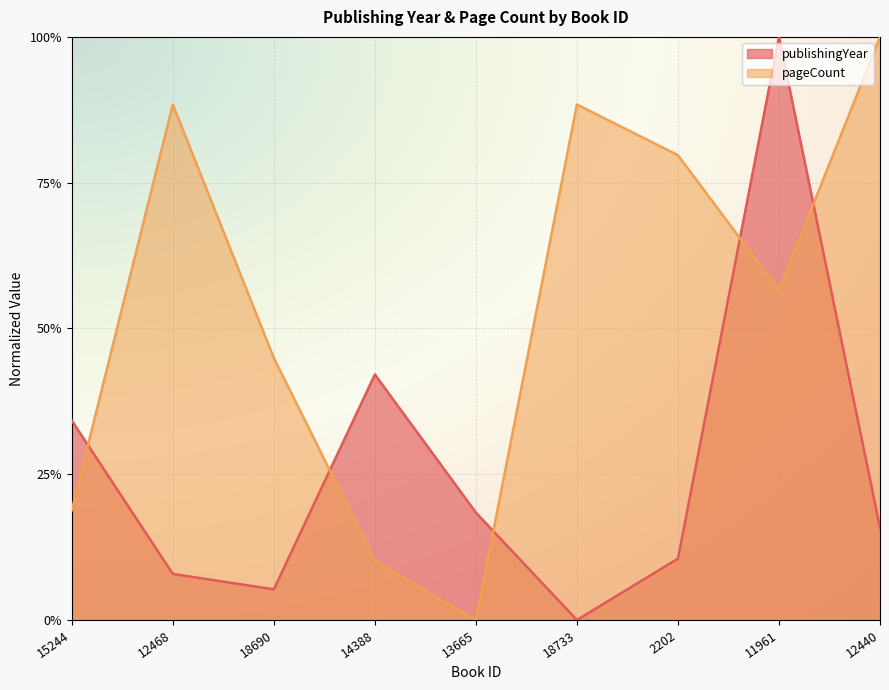

In pageCount, how many points are lower than both neighbors (excluding endpoints)?

2